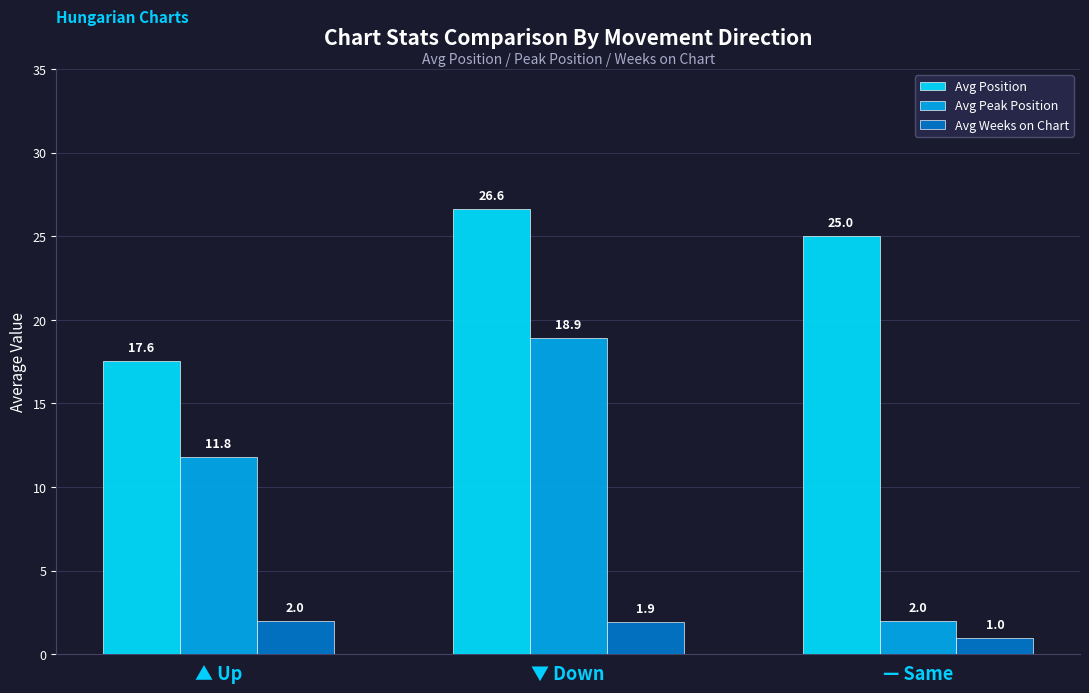

Count the number of categories in the chart.

3